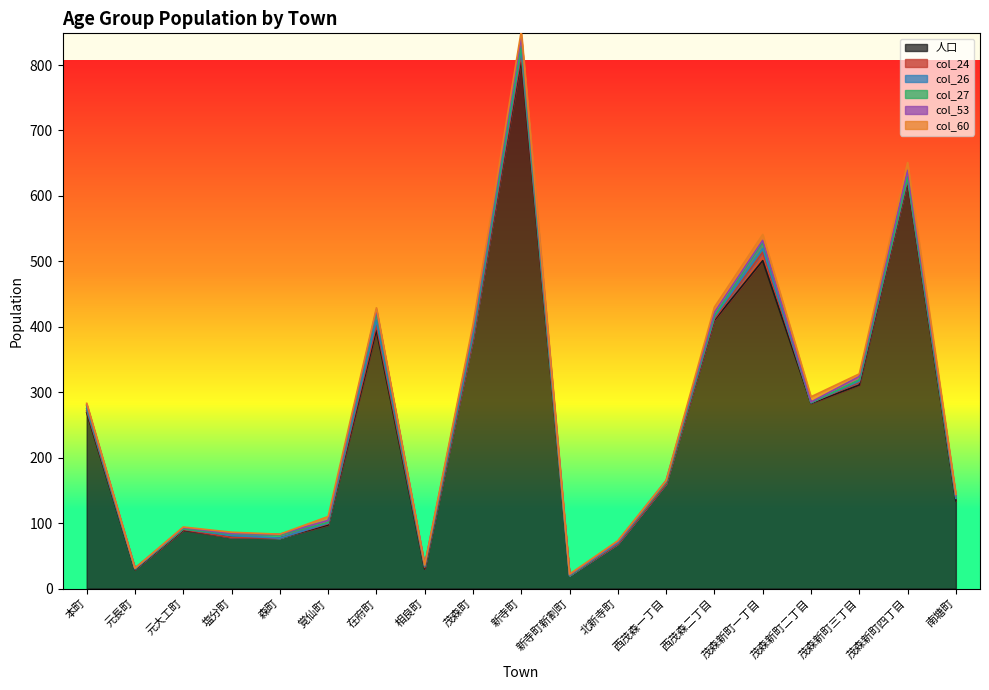

Is it true that col_24 equals 0 at 茂森町?

True